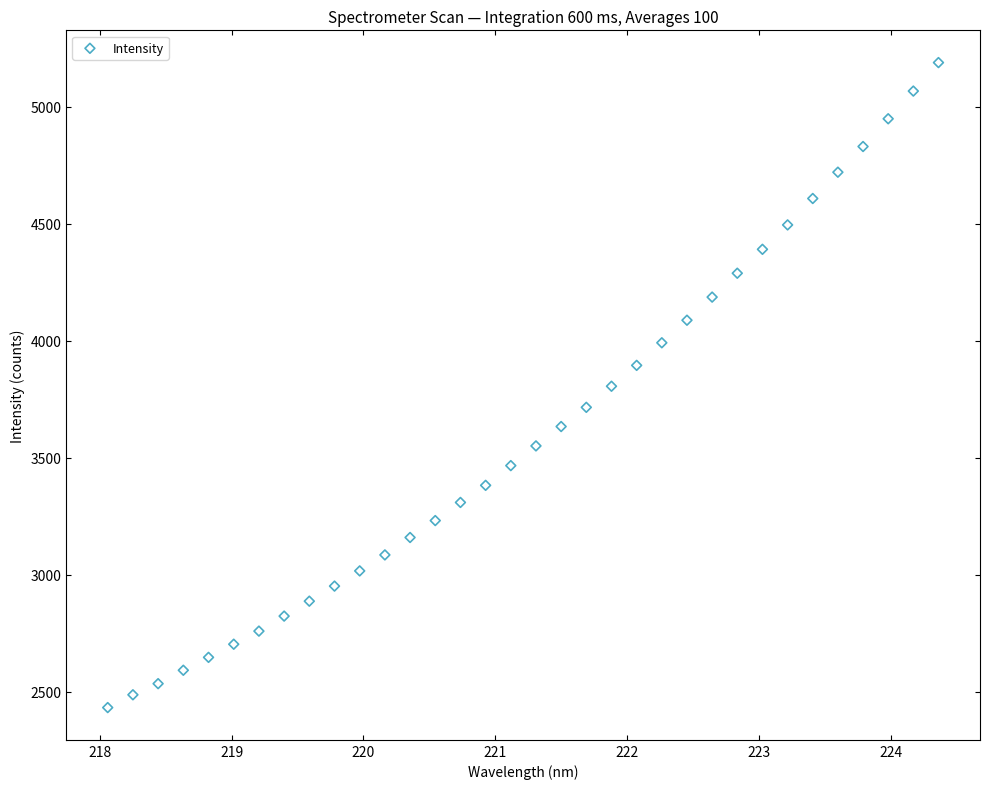

What is the range of Y values (max minus min)?

2754.4